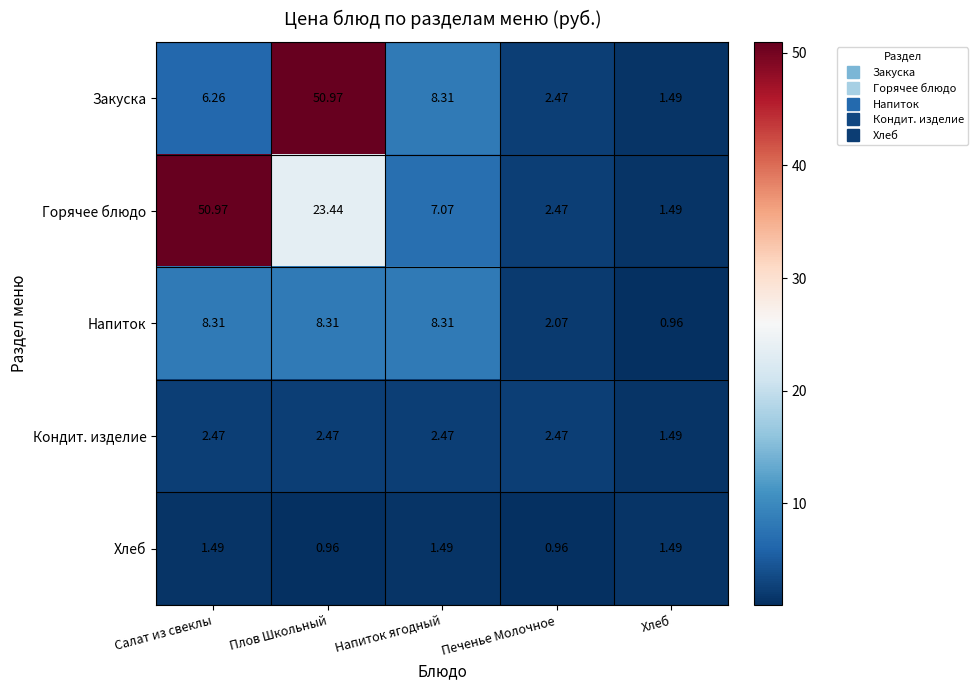

Which series has the largest total across all categories?

Горячее блюдо